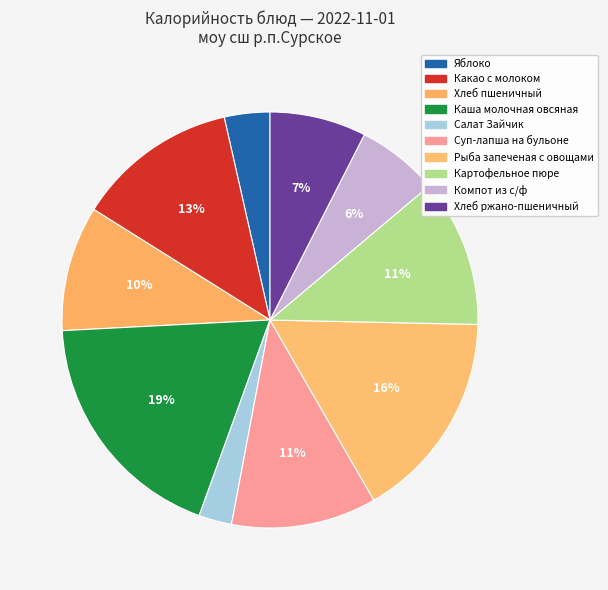

To the nearest percent, what percentage of the pie is Хлеб ржано-пшеничный?

7%